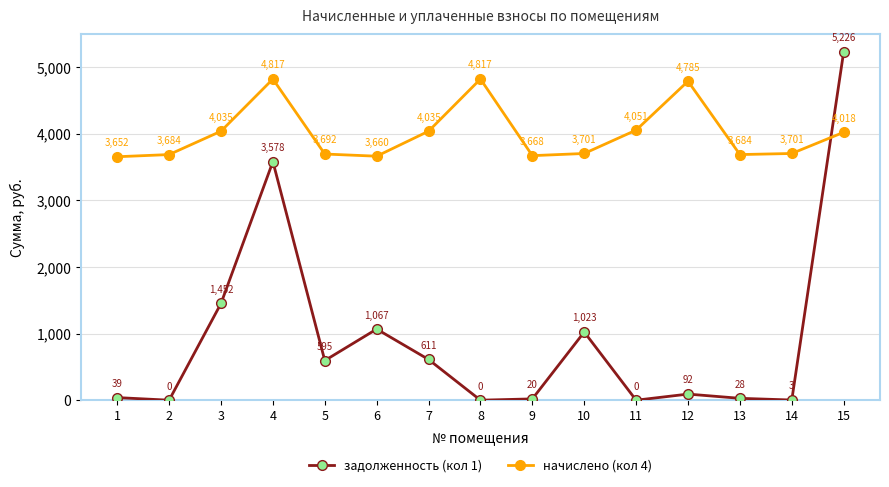

How many values in the начислено (кол 4) series are below 3700?

6